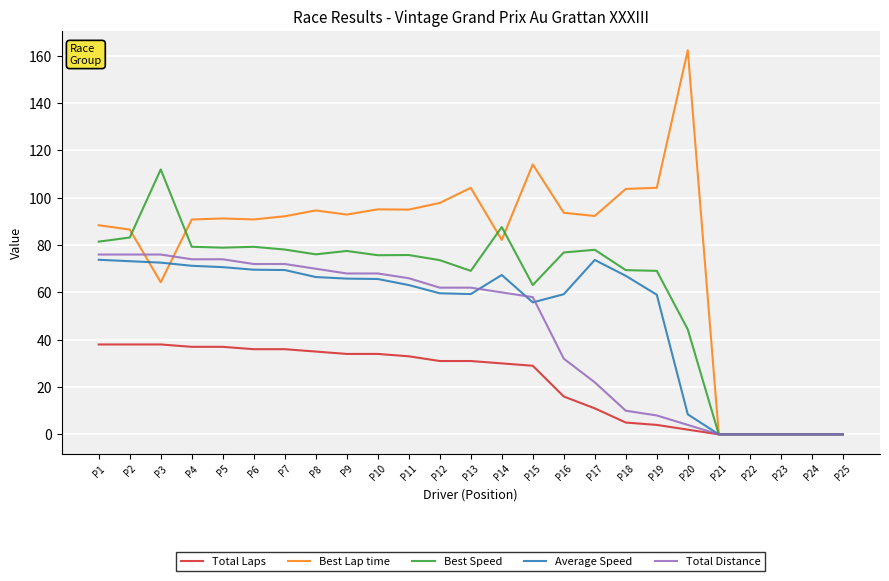

At P16, list the series in order from smallest to largest.

Total Laps, Total Distance, Average Speed, Best Speed, Best Lap time